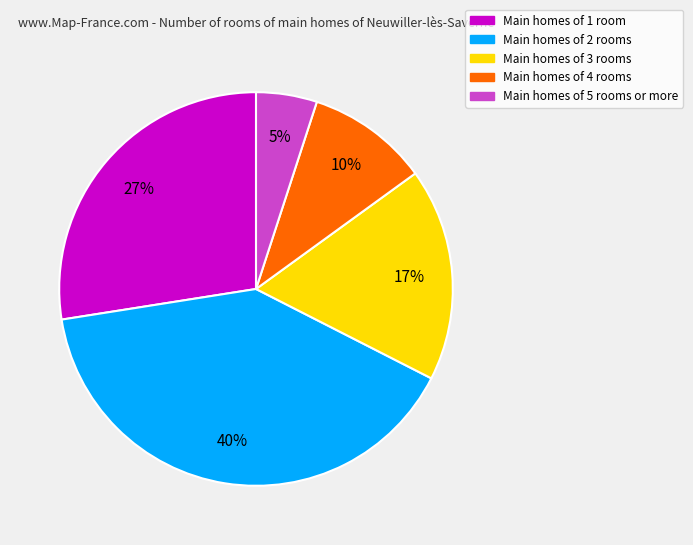

Is there any slice that represents more than half of the pie?

No